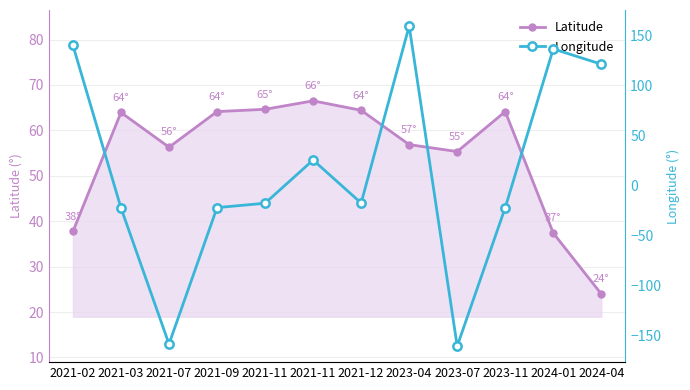

How many negative values does the Longitude series have?

7